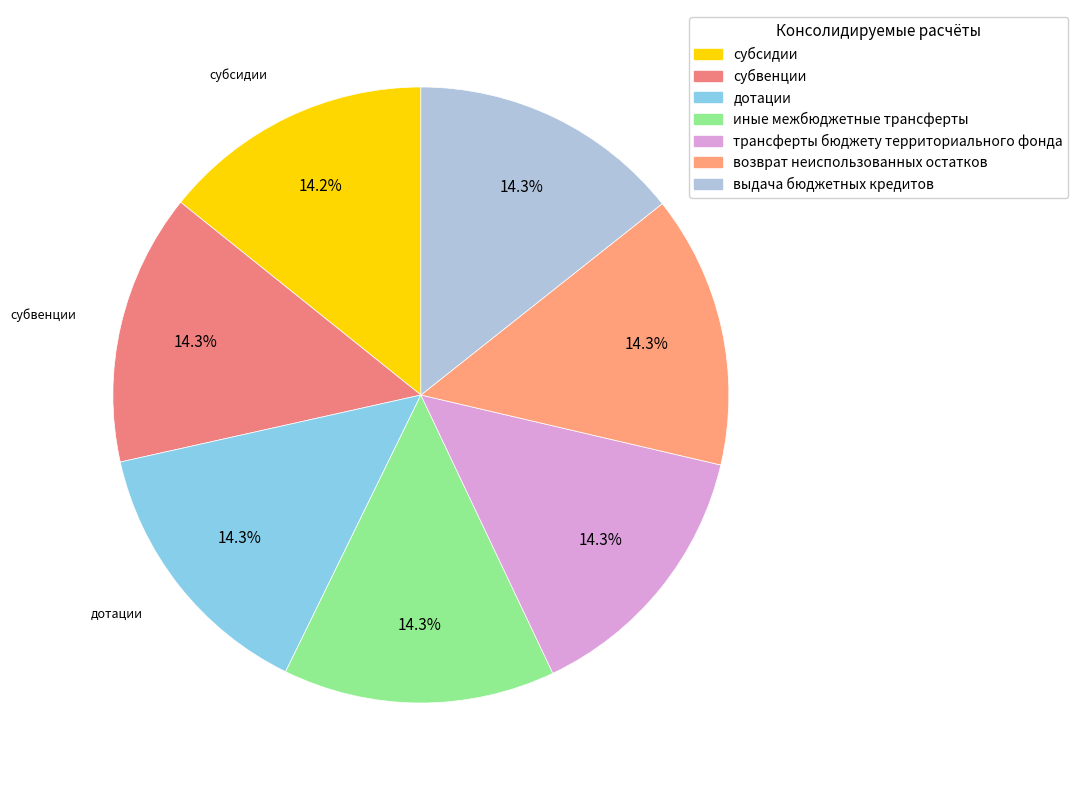

Which slice is the smallest?

субсидии